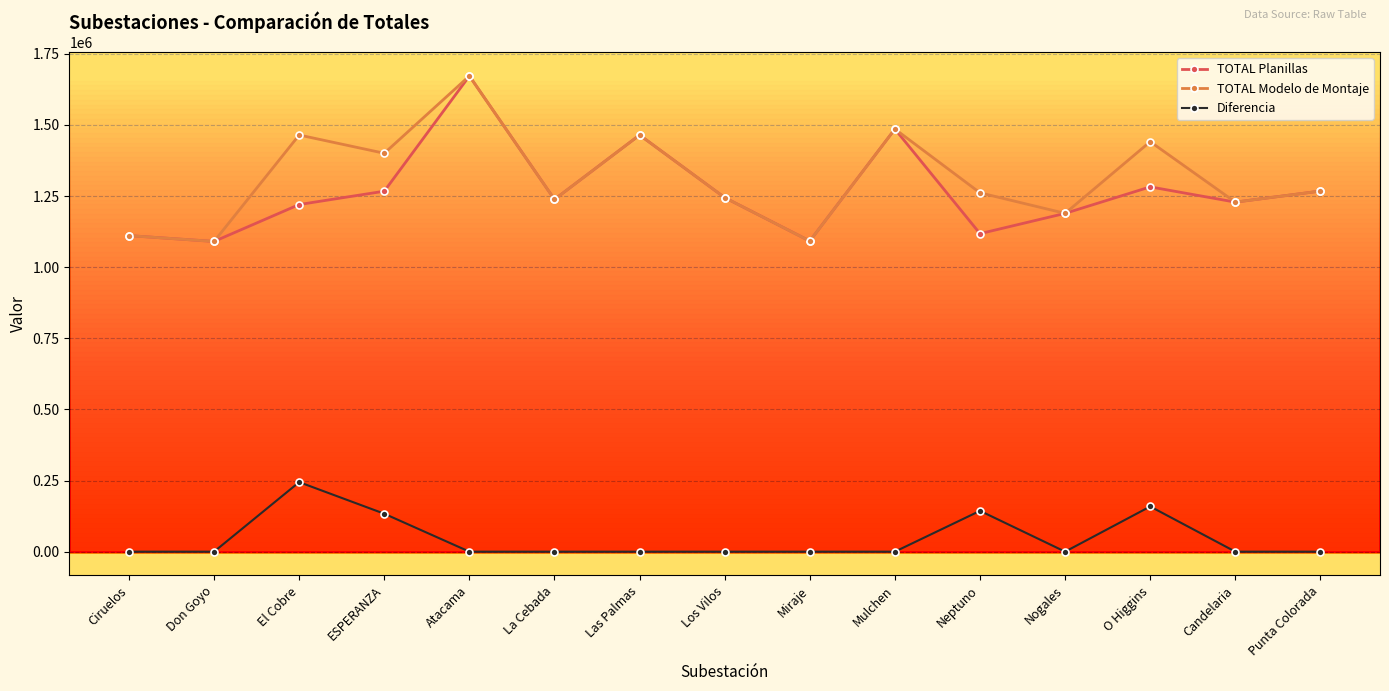

Is it true that TOTAL Modelo de Montaje equals 1237941.8 at La Cebada?

True